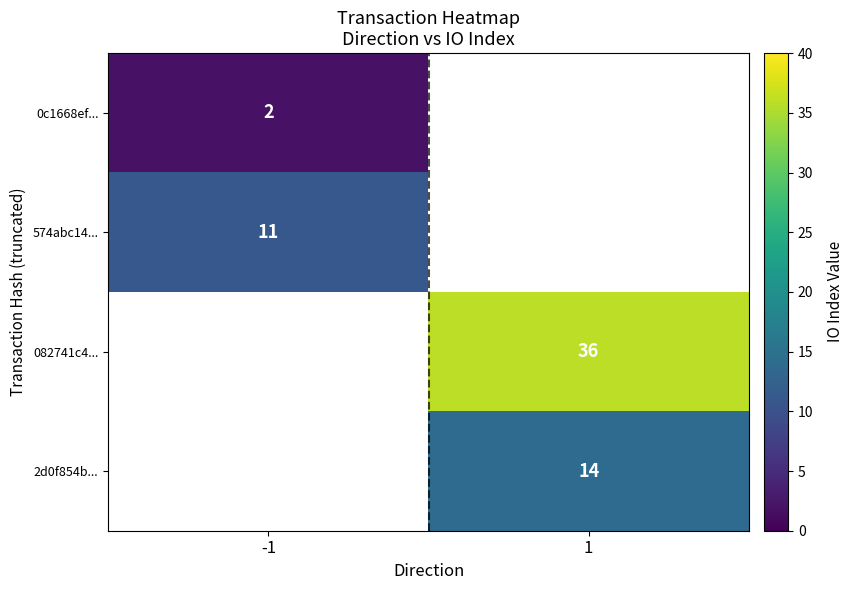

How many distinct data groups are displayed?

4